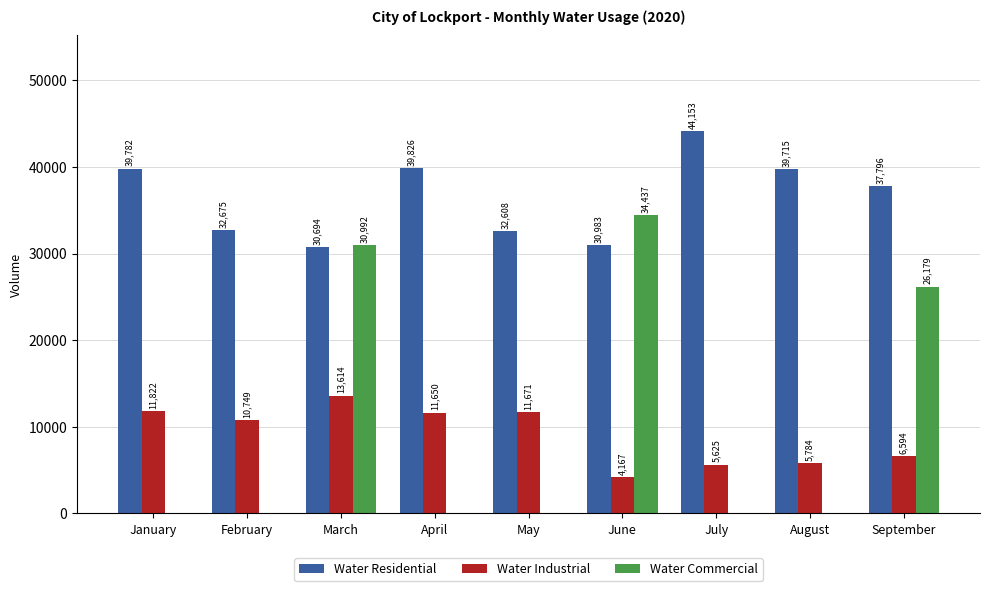

What is the sum of the Water Residential values at July and March?

74847